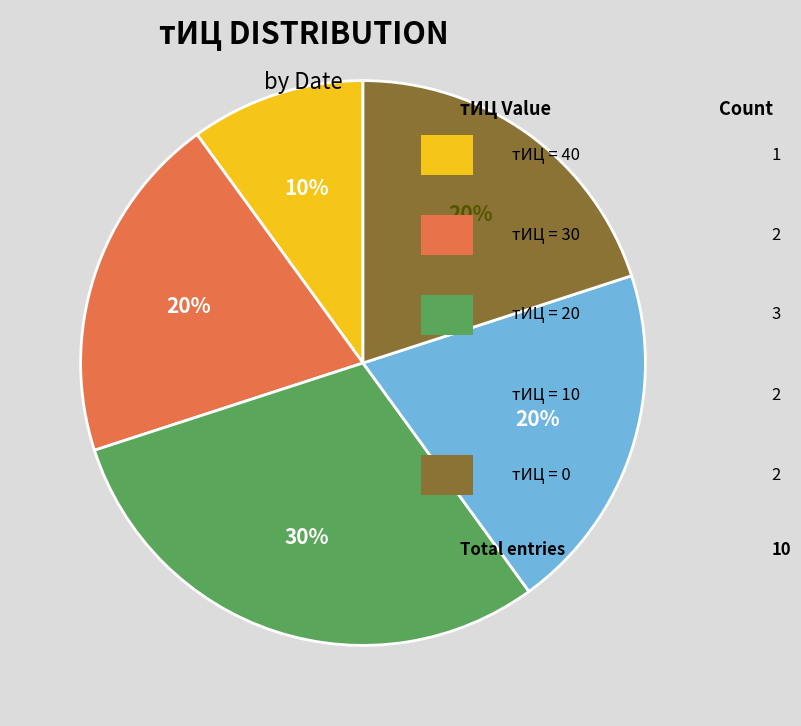

To the nearest percent, what is the difference between the largest and smallest slice percentages?

20%